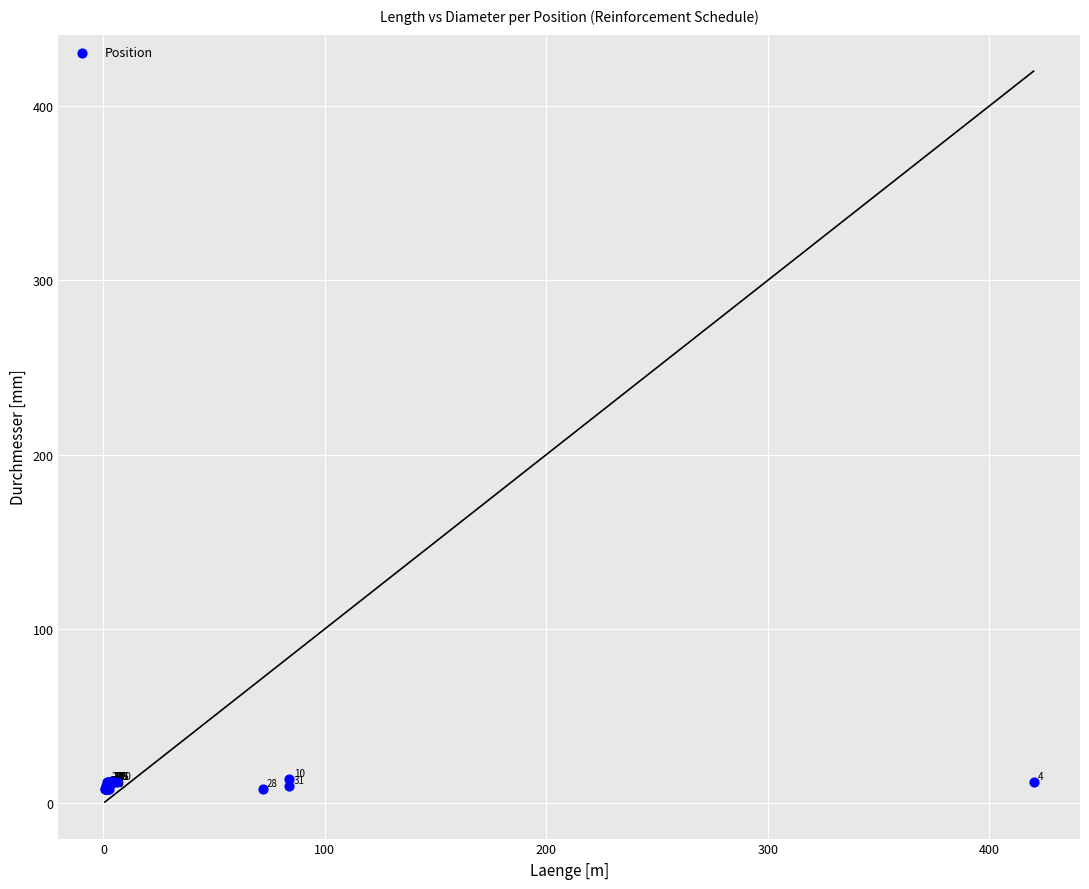

What Y value in the scatter plot is closest to 11?

10